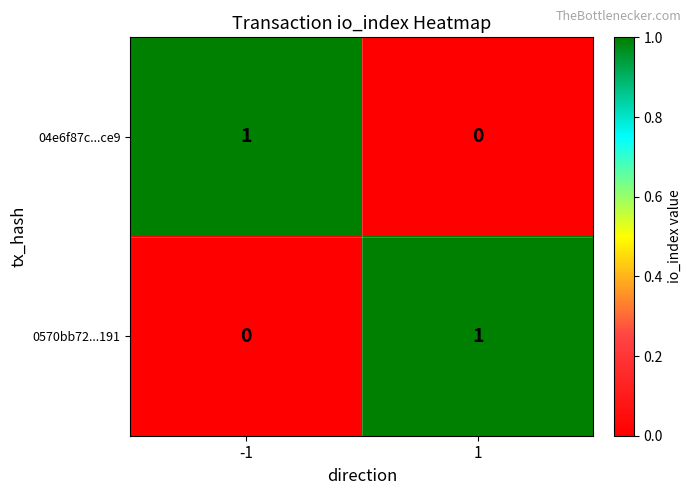

At how many categories does at least one series exceed 0?

2